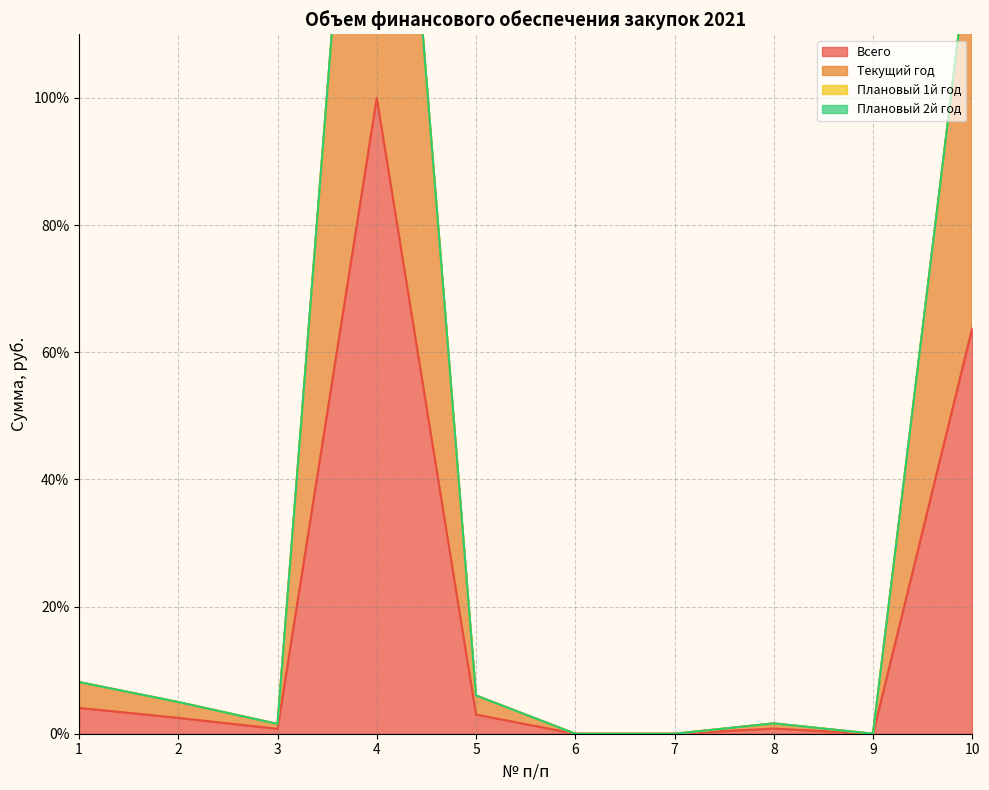

How many categories are shown in the chart?

10